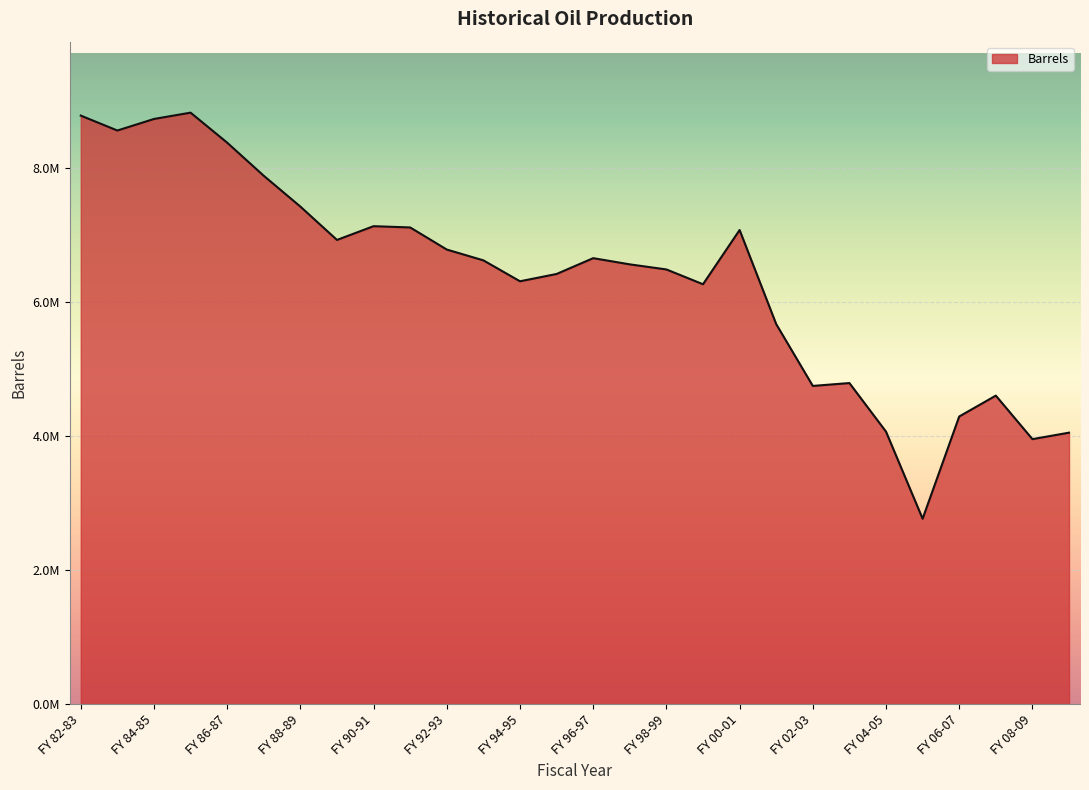

Reading left to right, transcribe all the data shown in this chart.

FY 82-83=8781026.1	FY 83-84=8558474.4	FY 84-85=8730682.0	FY 85-86=8824976.2	FY 86-87=8377005.6	FY 87-88=7882985.1	FY 88-89=7423374.4	FY 89-90=6925936.6	FY 90-91=7131084.3	FY 91-92=7112144.0	FY 92-93=6782359.2	FY 93-94=6621211.6	FY 94-95=6309036.0	FY 95-96=6418022.9	FY 96-97=6653990.1	FY 97-98=6561423.5	FY 98-99=6485580.5	FY 99-00=6264809.8	FY 00-01=7073882.5	FY 01-02=5670119.6	FY 02-03=4747874.6	FY 03-04=4790574.2	FY 04-05=4065743.9	FY 05-06=2766634.7	FY 06-07=4291671.5	FY 07-08=4603232.6	FY 08-09=3953913.2	FY 09-10=4050385.1